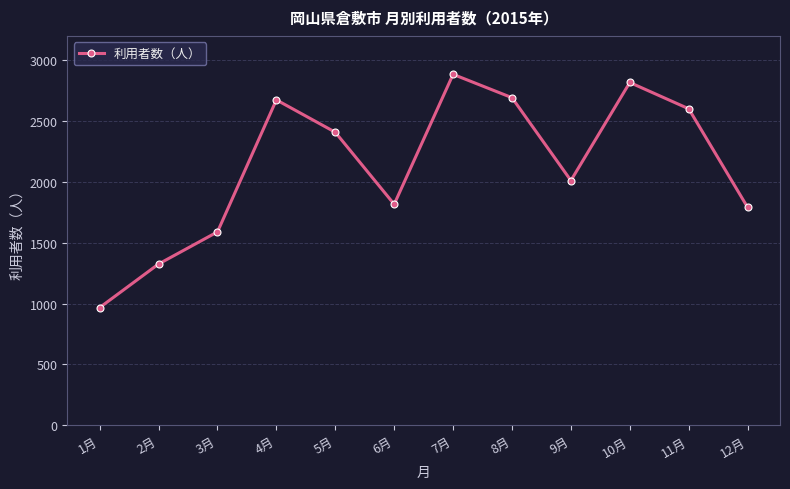

Which category has the highest value across all series?

7月